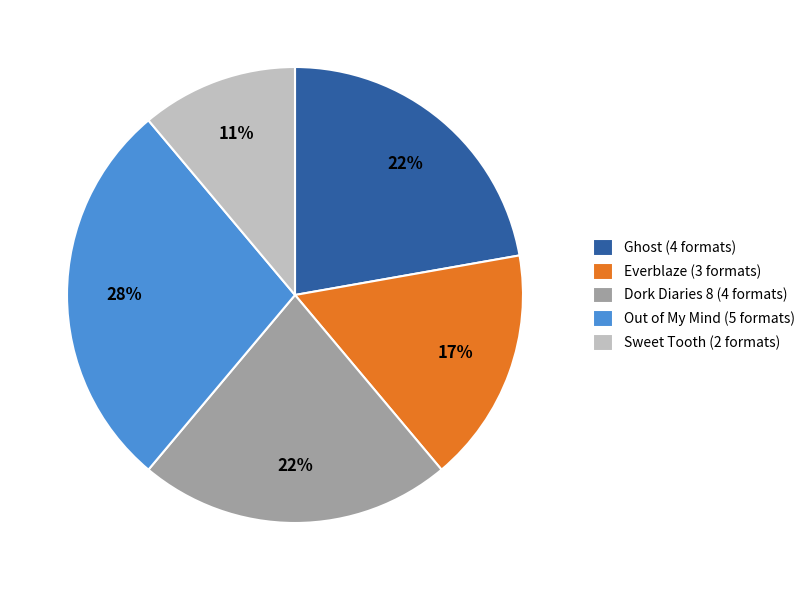

Is the sum of Everblaze (3 formats) and Sweet Tooth (2 formats) greater than half?

No